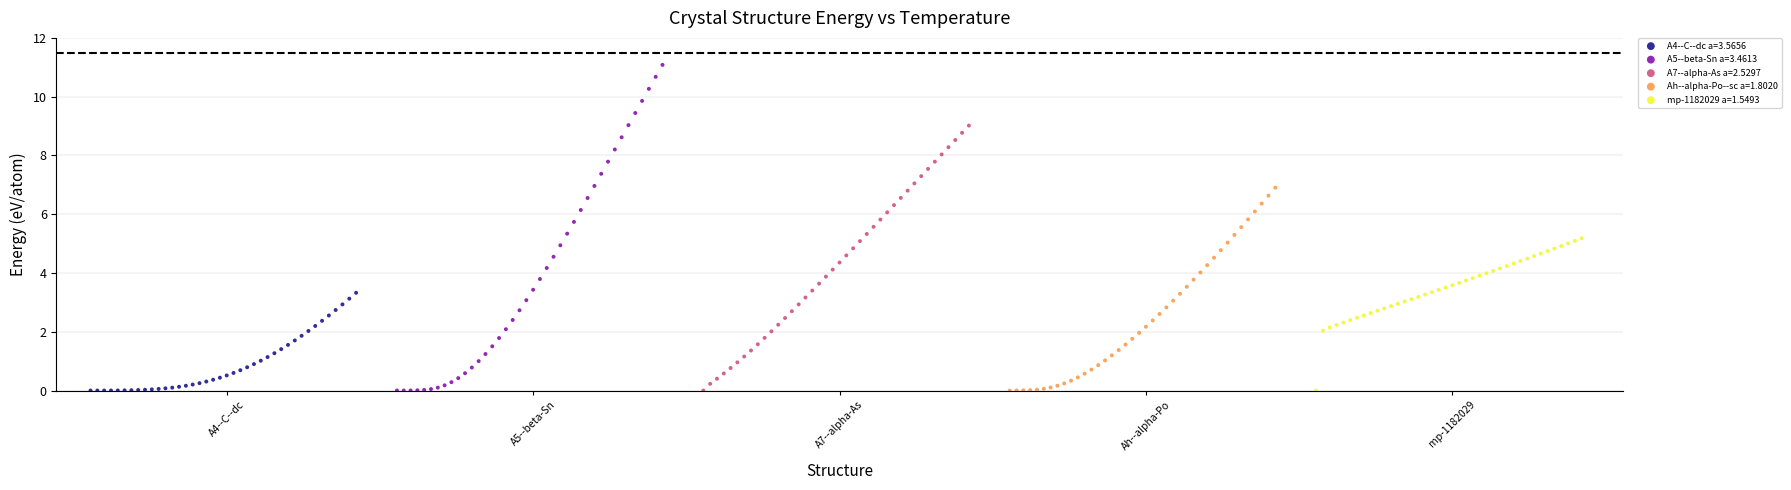

Which series has the largest Y range (max minus min)?

A5--beta-Sn a=3.4613